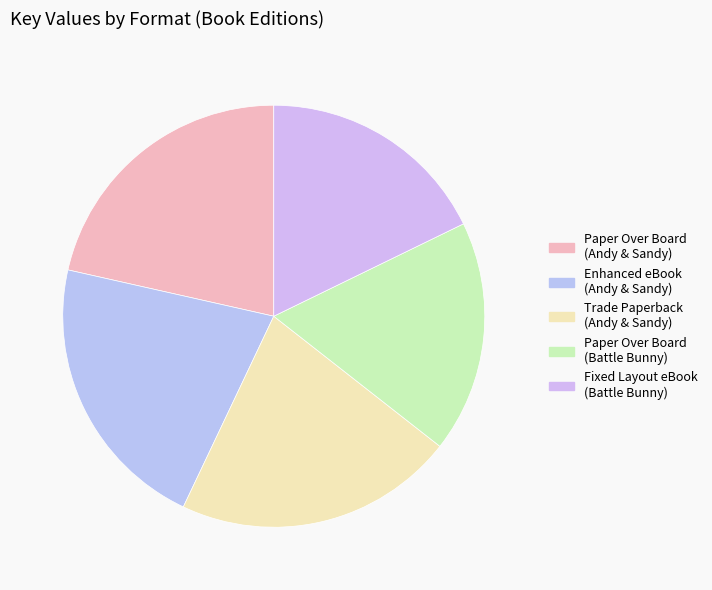

Count the number of slices in the pie.

5